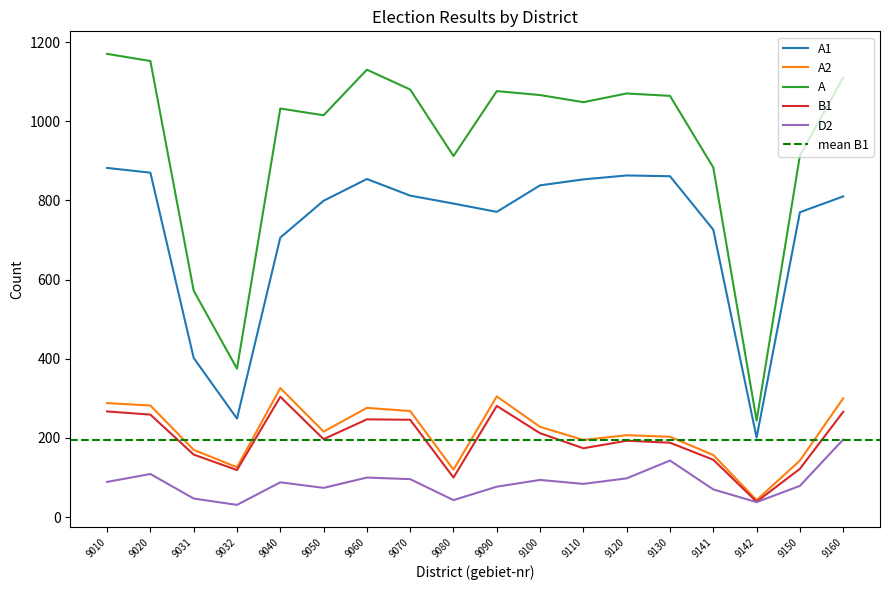

In A1, how many points are lower than both neighbors (excluding endpoints)?

3